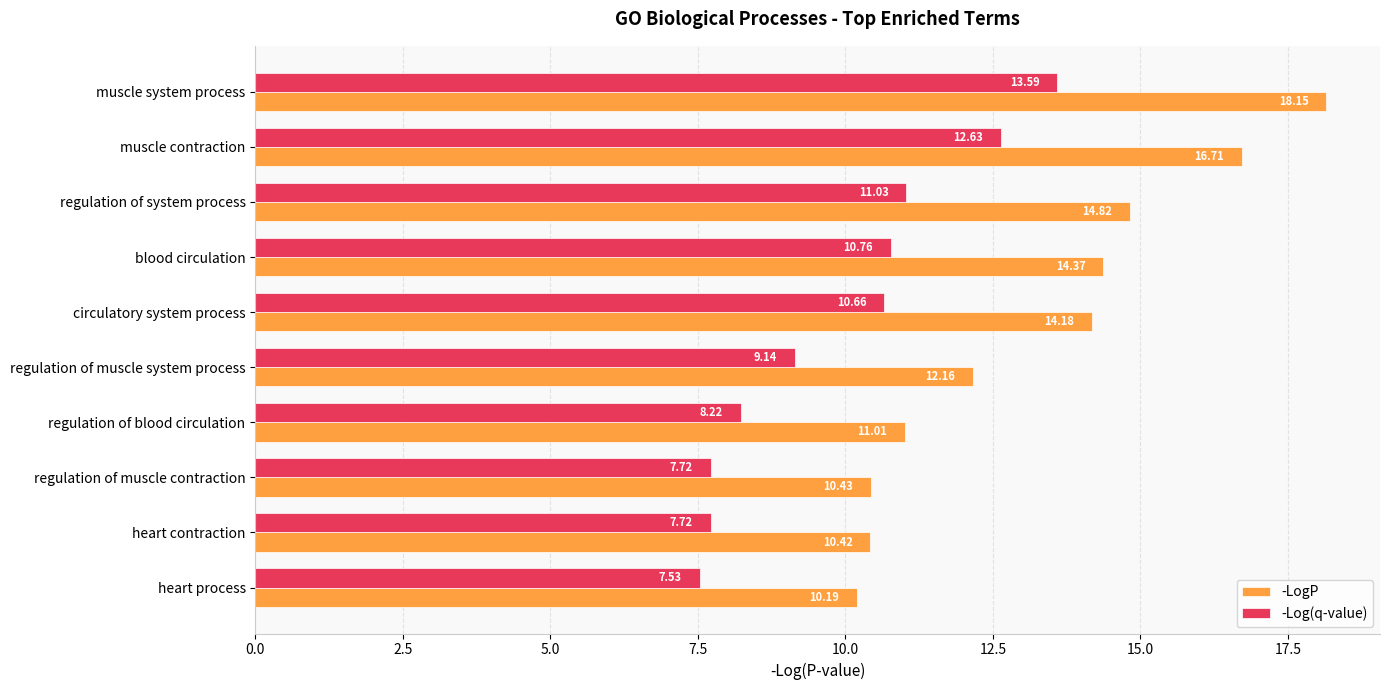

At regulation of muscle contraction, list the series in order from smallest to largest.

-Log(q-value), -LogP